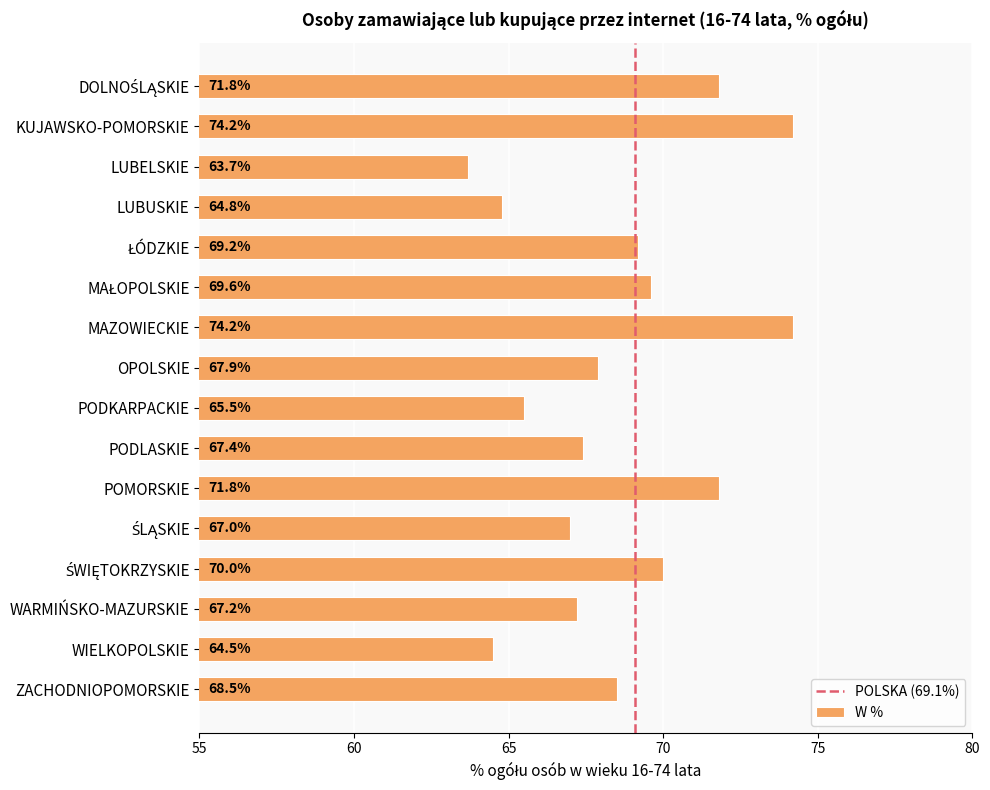

The value at PODKARPACKIE is 65.5. True or false?

True